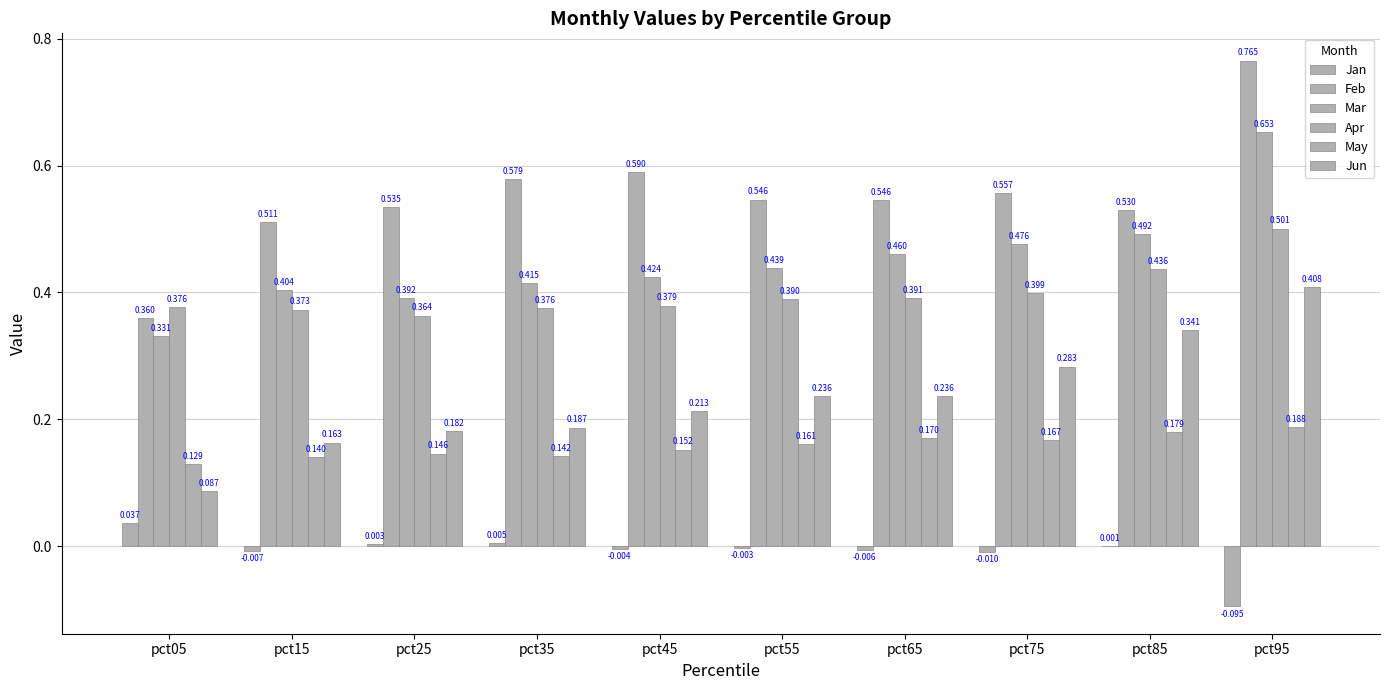

Read the May value at pct15.

0.1